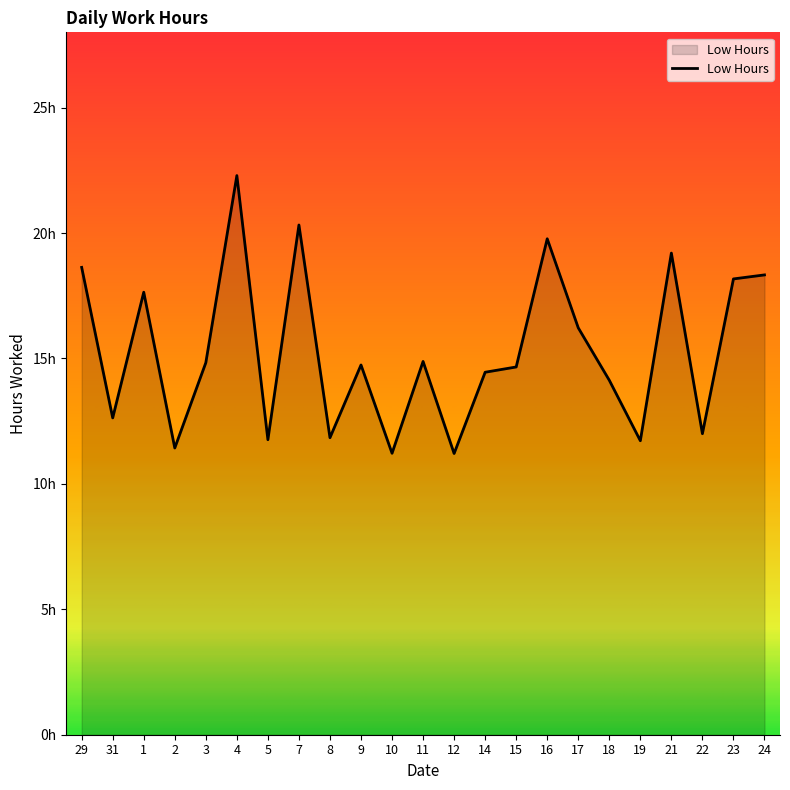

What is the change in value from 3 to 17?

+1.4